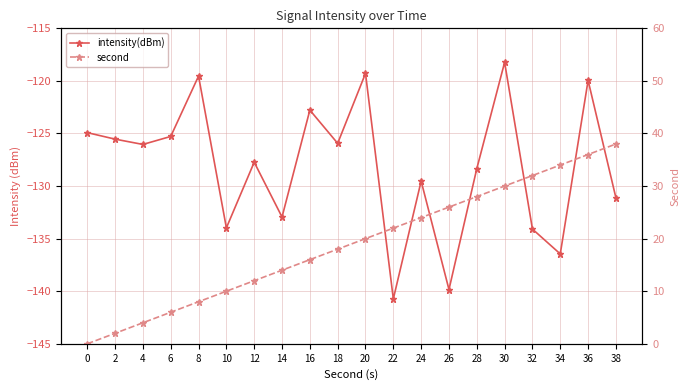

True or false: intensity(dBm) and second cross at least once.

False